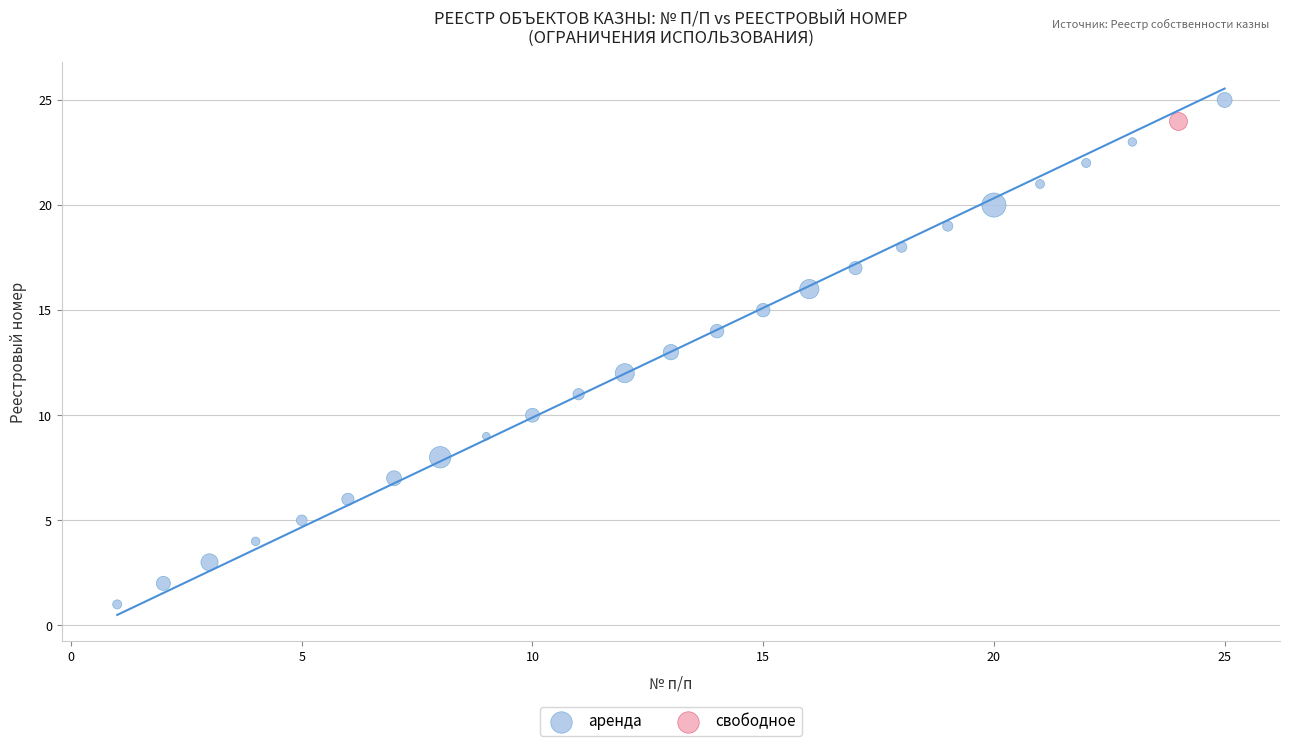

What are all the series names shown in the legend?

аренда, свободное